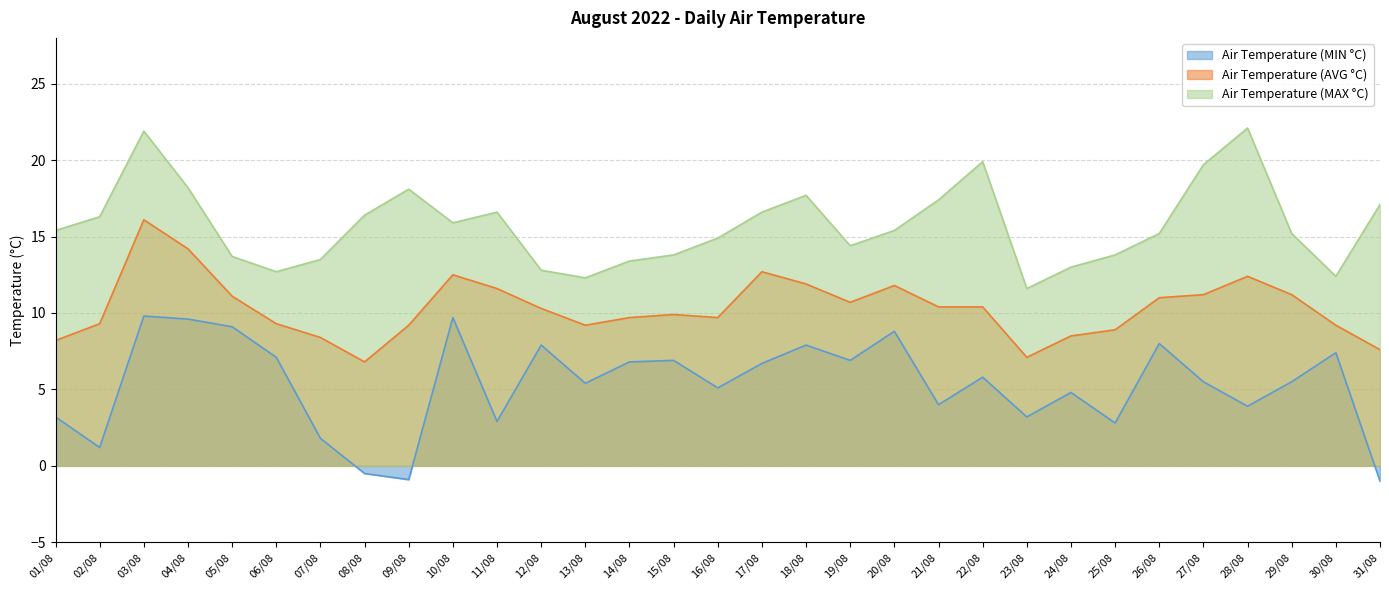

Reading left to right, transcribe all the data shown in this chart.

Air Temperature (MIN °C): 3.2	1.2	9.8	9.6	9.1	7.1	1.8	-0.5	-0.9	9.7	2.9	7.9	5.4	6.8	6.9	5.1	6.7	7.9	6.9	8.8	4.0	5.8	3.2	4.8	2.8	8.0	5.5	3.9	5.5	7.4	-1.0
Air Temperature (AVG °C): 8.2	9.3	16.1	14.2	11.1	9.3	8.4	6.8	9.2	12.5	11.6	10.3	9.2	9.7	9.9	9.7	12.7	11.9	10.7	11.8	10.4	10.4	7.1	8.5	8.9	11.0	11.2	12.4	11.2	9.2	7.6
Air Temperature (MAX °C): 15.4	16.3	21.9	18.2	13.7	12.7	13.5	16.4	18.1	15.9	16.6	12.8	12.3	13.4	13.8	14.9	16.6	17.7	14.4	15.4	17.4	19.9	11.6	13.0	13.8	15.2	19.7	22.1	15.2	12.4	17.1